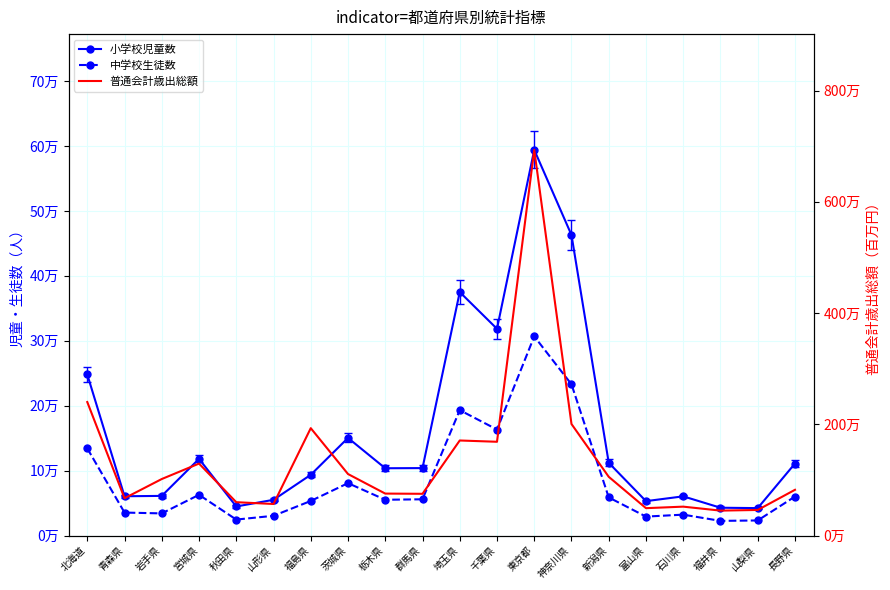

What is the difference between the maximum and second lowest values in the 普通会計歳出総額 series?

6473284.9